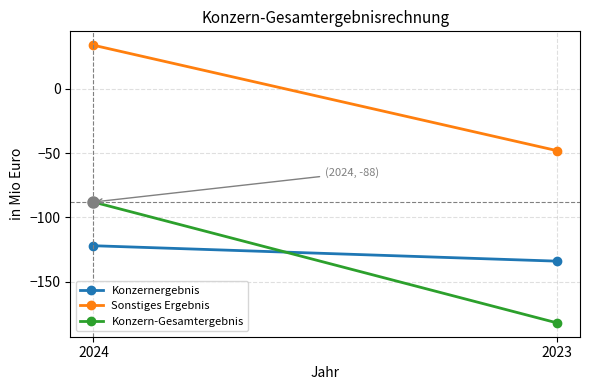

What is the value of the Konzernergebnis point at the 2nd from the left?

-134